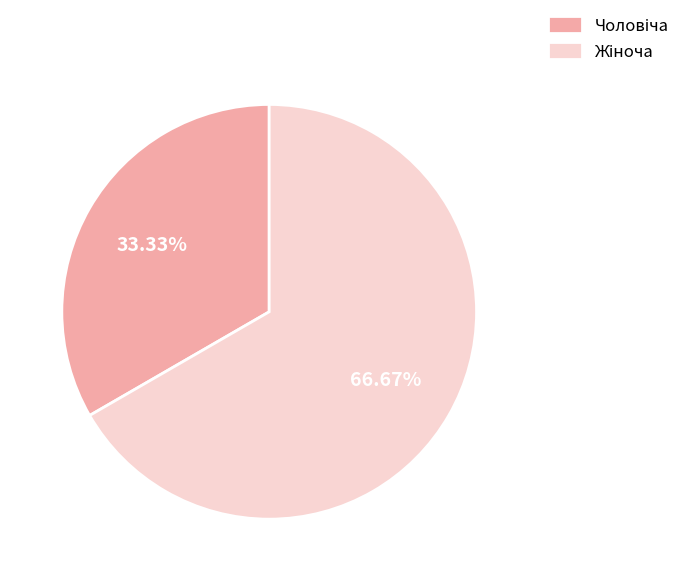

Is there any slice that represents more than half of the pie?

Yes